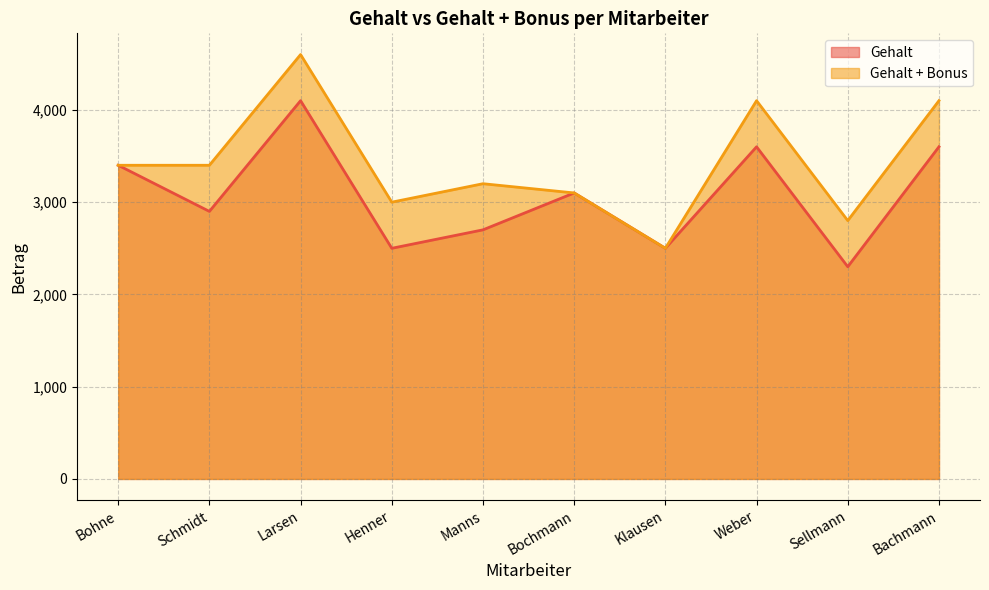

How many data points in Gehalt are less than 3100?

5